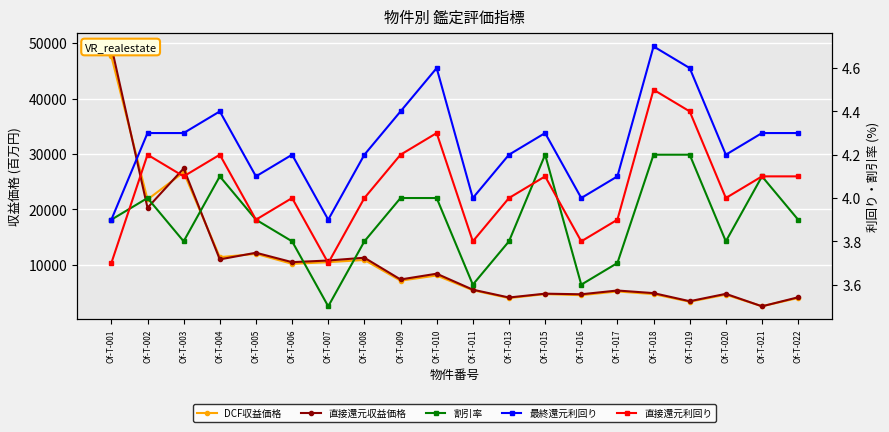

How many values in the 最終還元利回り series exceed 4?

16